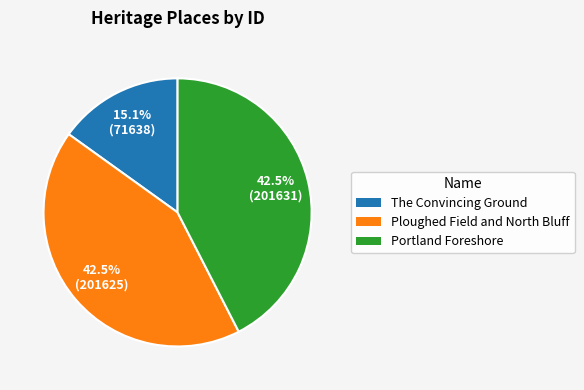

How many segments does this pie chart have?

3